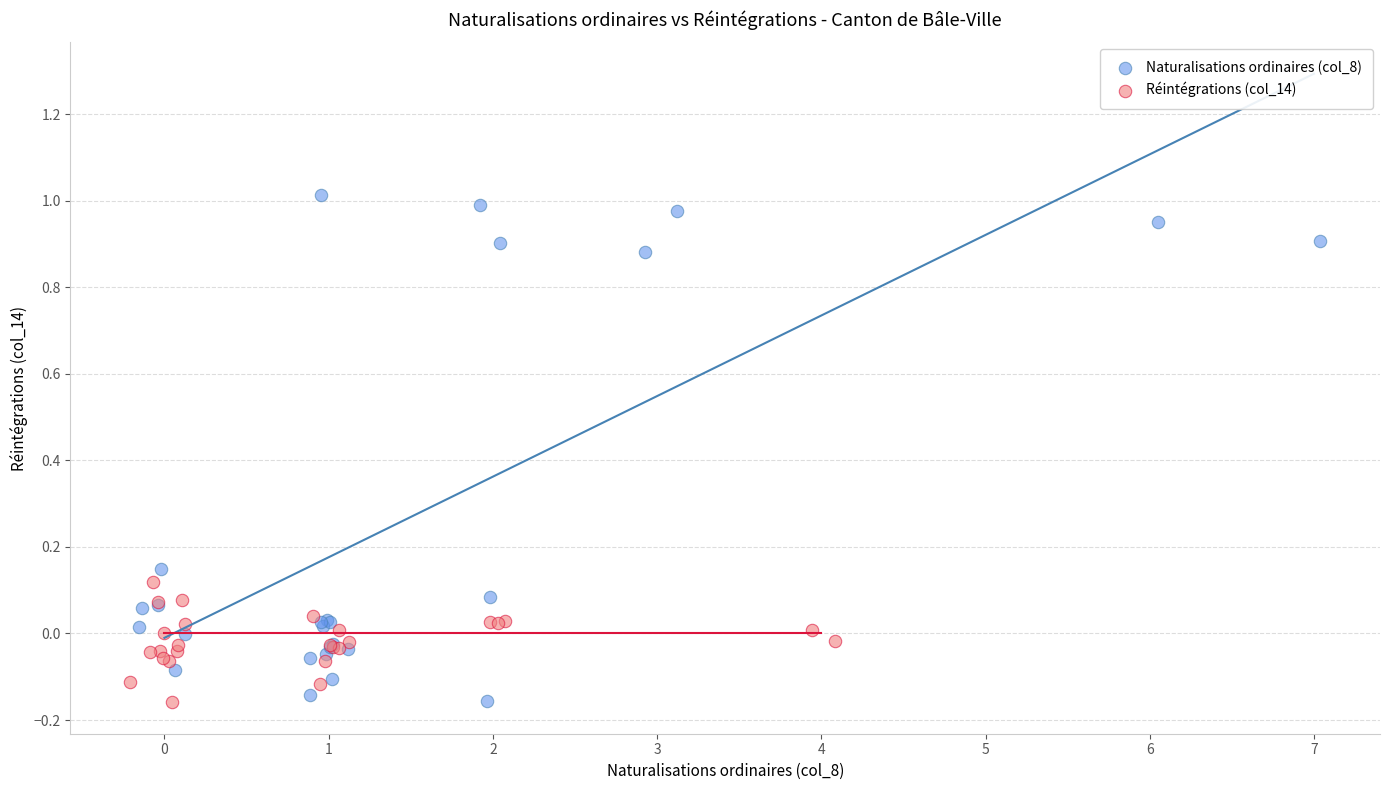

Which series reaches the maximum Y coordinate?

Naturalisations ordinaires (col_8)